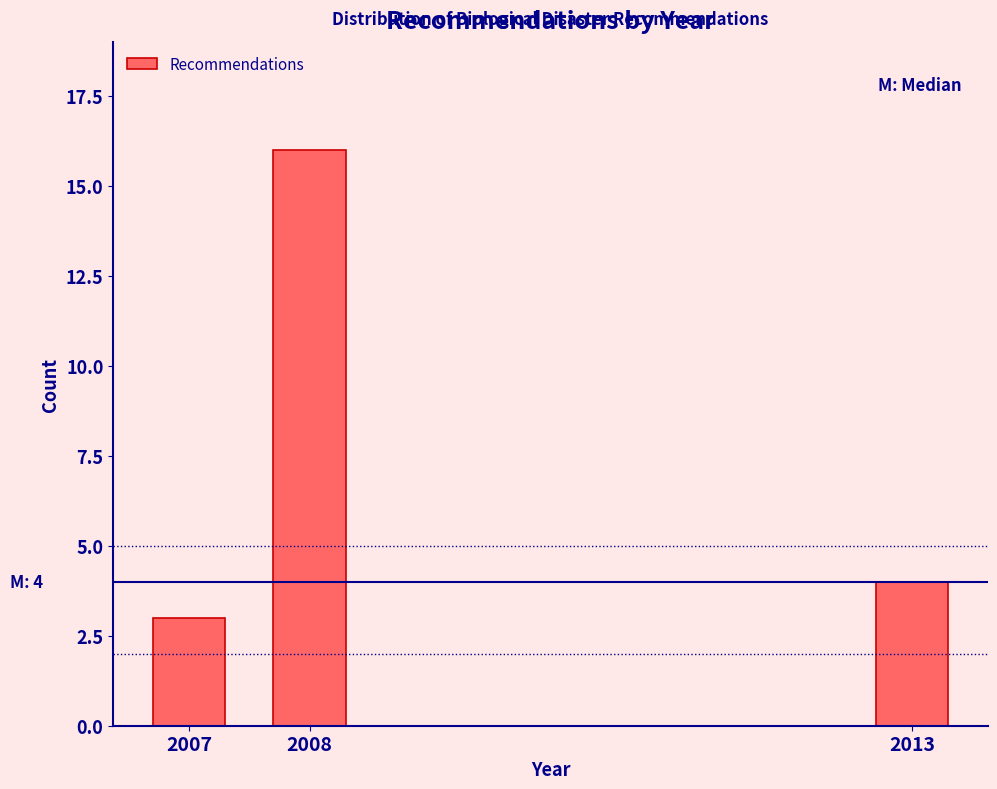

Reading left to right, extract all data points from this chart.

2007=3	2008=16	2013=4